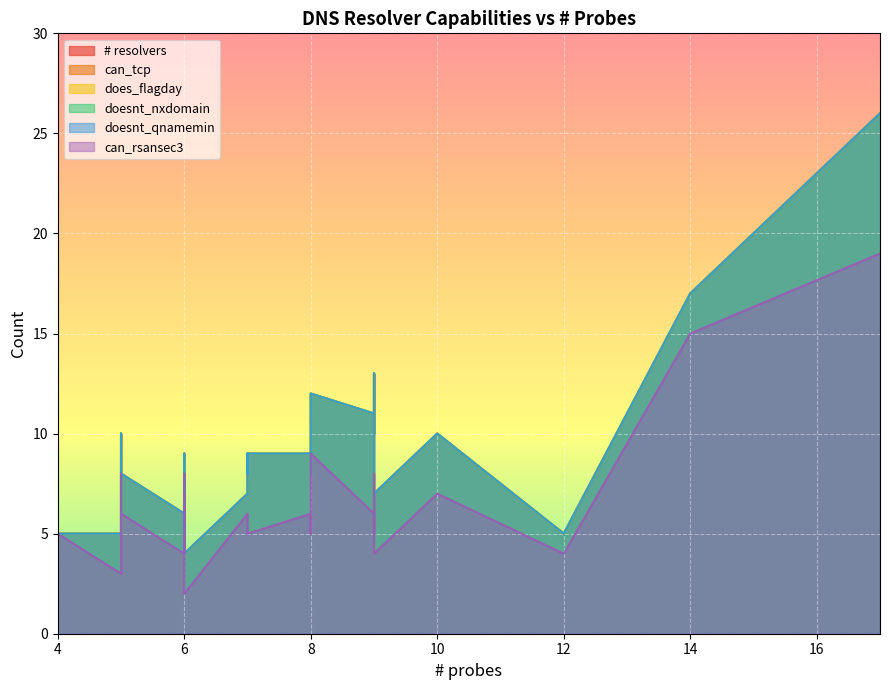

Which series has the largest range (max minus min)?

# resolvers